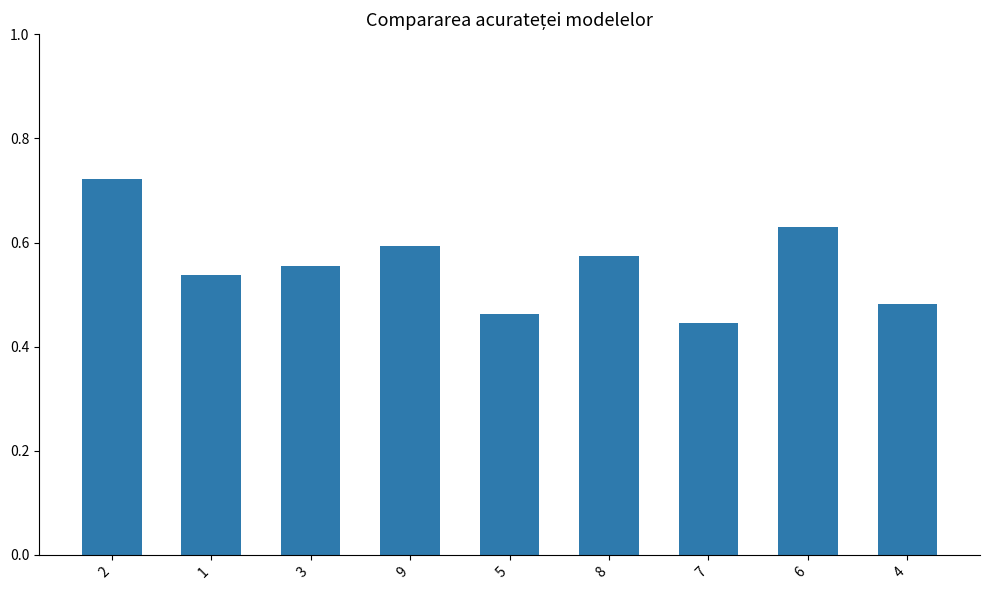

How many values are between 0 and 1?

9